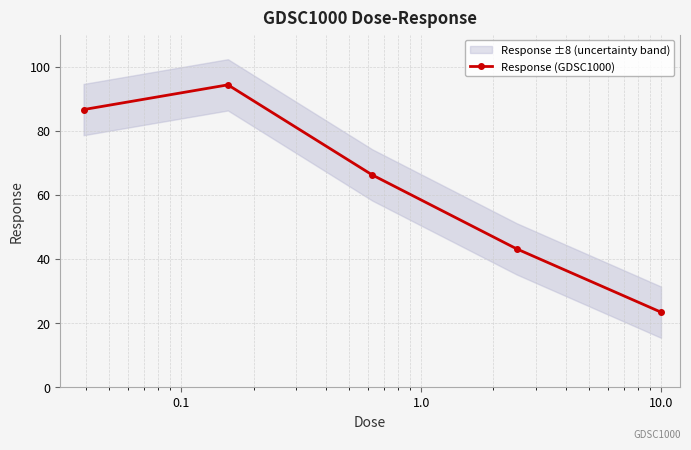

How many interior local peaks does the Response (GDSC1000) series have?

1